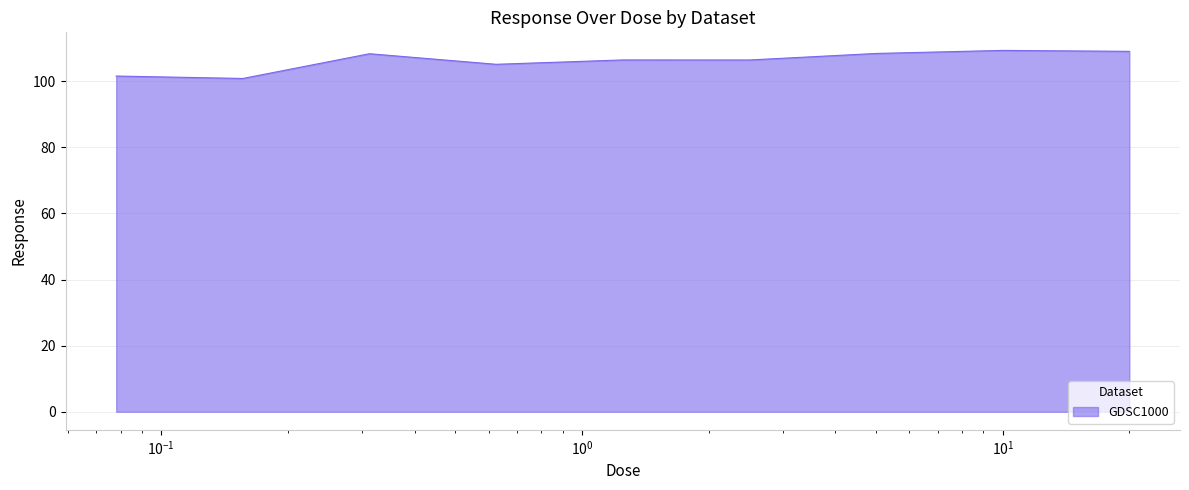

What is the difference between the maximum and minimum values?

8.5